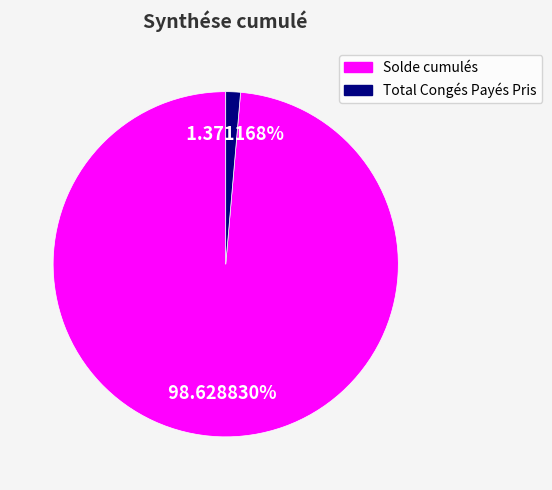

How many slices are in this pie chart?

2